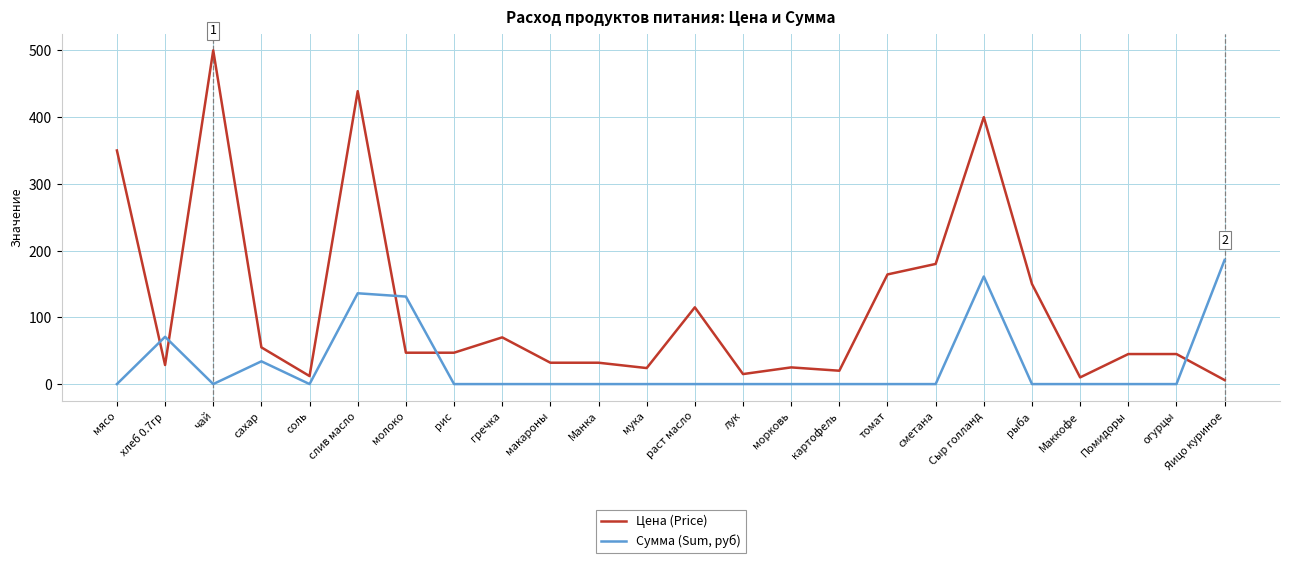

True or false: Цена (Price) has more than 0 points higher than both neighbors.

True